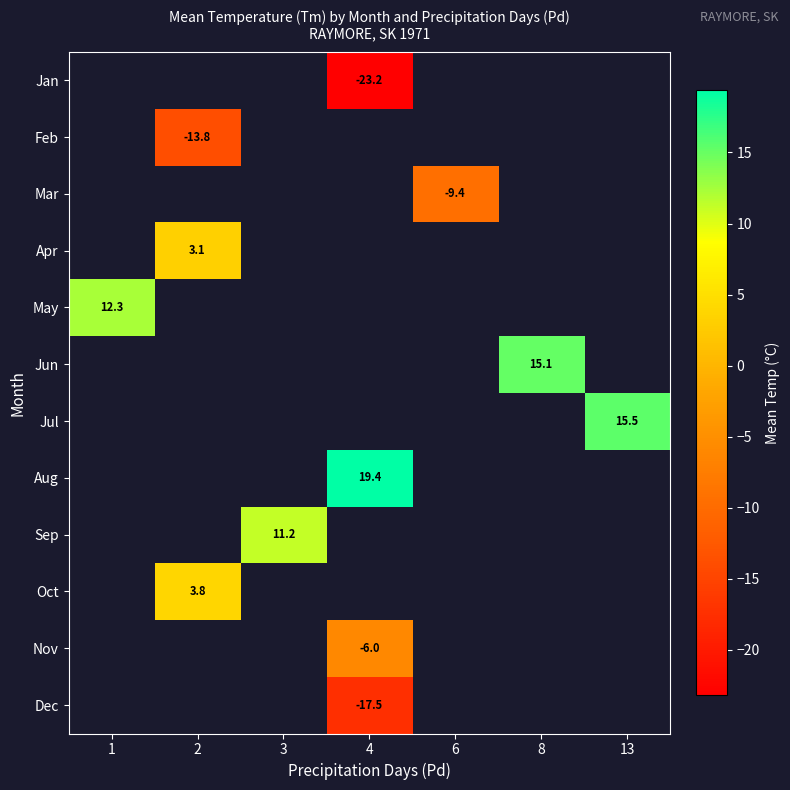

The Jun series shows 6.3 at 8. True or false?

False